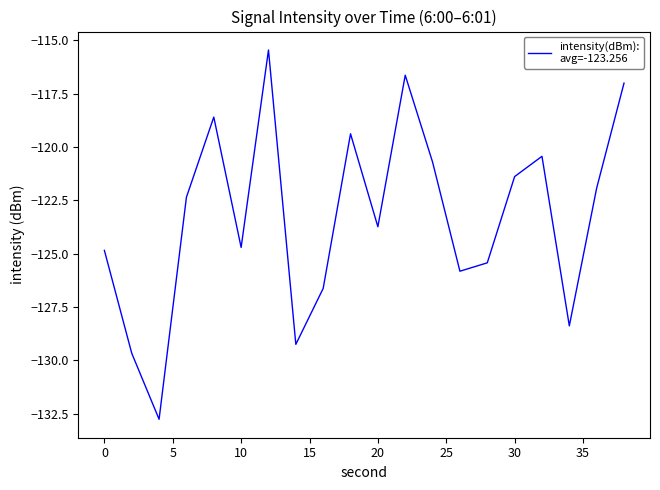

What is the maximum value shown in the chart?

-115.5